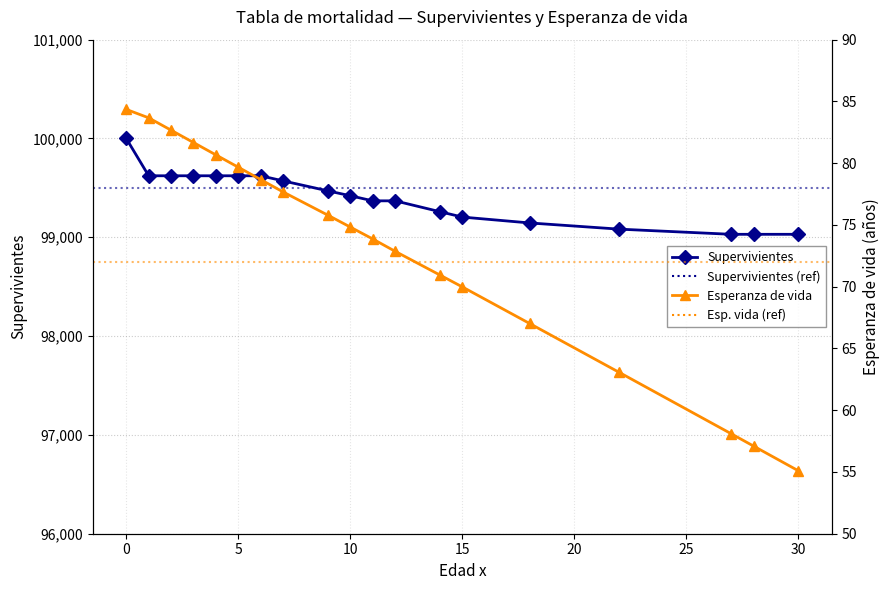

Which series has the largest range (max minus min)?

Supervivientes